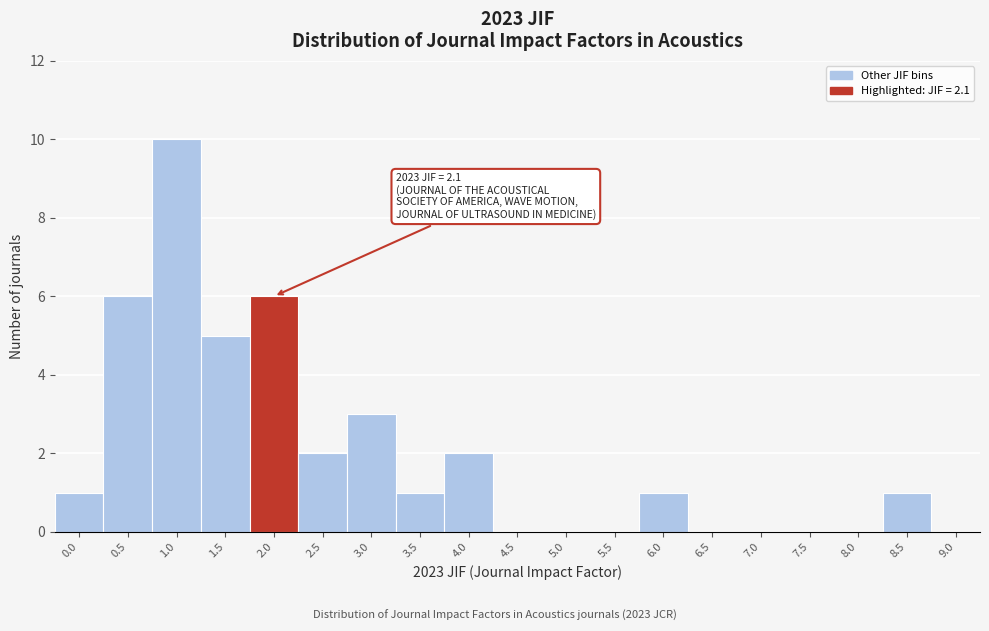

Reading left to right, extract all data points from this chart.

0.0=1	0.5=6	1.0=10	1.5=5	2.0=6	2.5=2	3.0=3	3.5=1	4.0=2	4.5=0	5.0=0	5.5=0	6.0=1	6.5=0	7.0=0	7.5=0	8.0=0	8.5=1	9.0=0